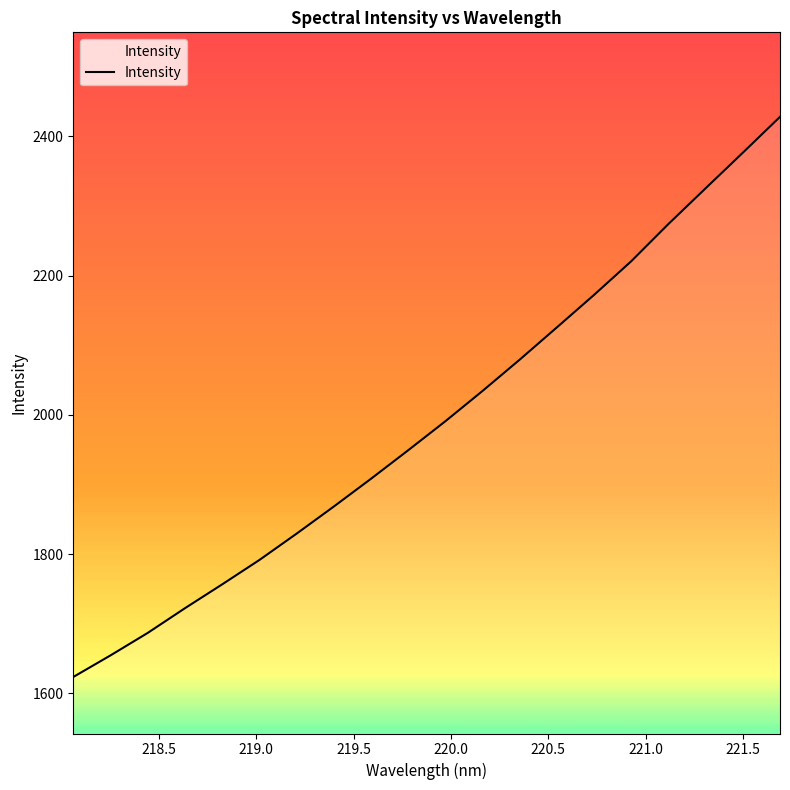

Reading left to right, transcribe all the data shown in this chart.

1623.5	1654.5	1686.8	1722.3	1756.6	1791.6	1829.4	1868.3	1908.2	1949.2	1990.9	2034.5	2079.4	2125.8	2172.5	2220.8	2274.3	2325.6	2376.6	2428.1